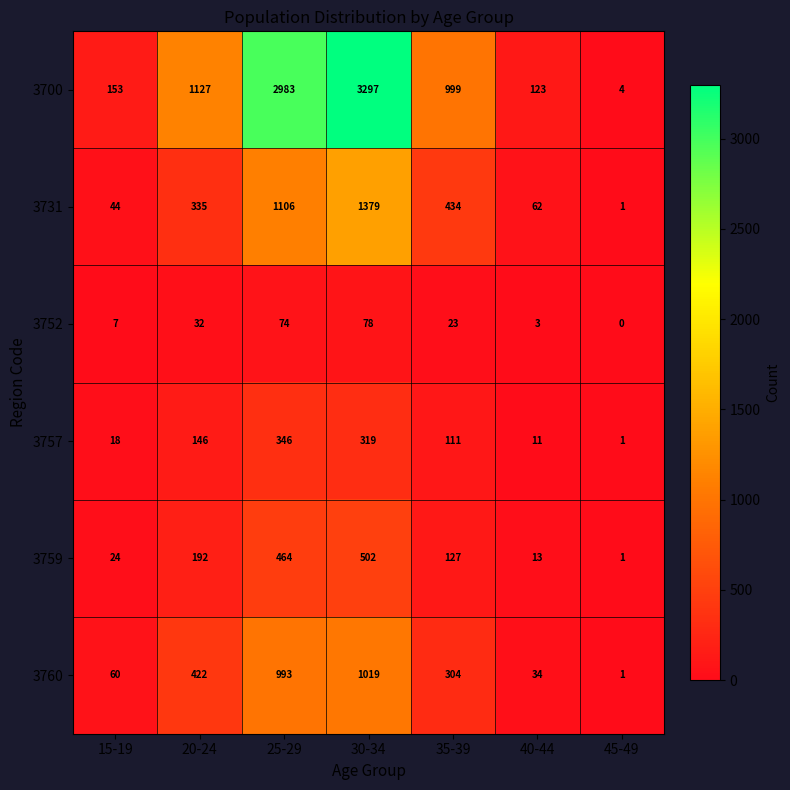

What is the average value of the 3757 series?

136